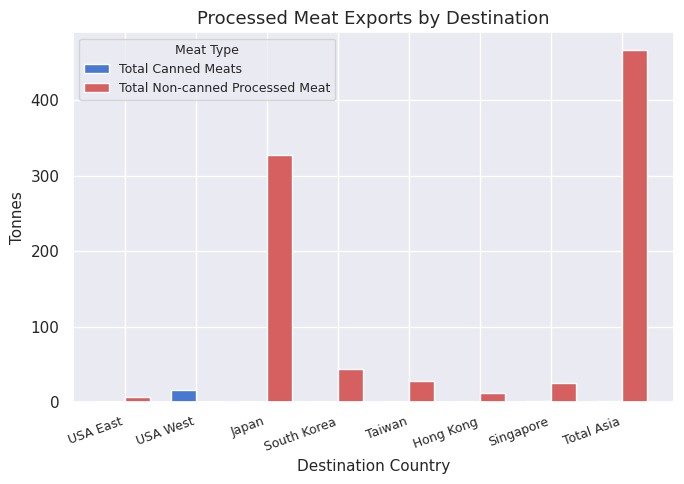

The Total Canned Meats series shows 0.0 at Japan. True or false?

True